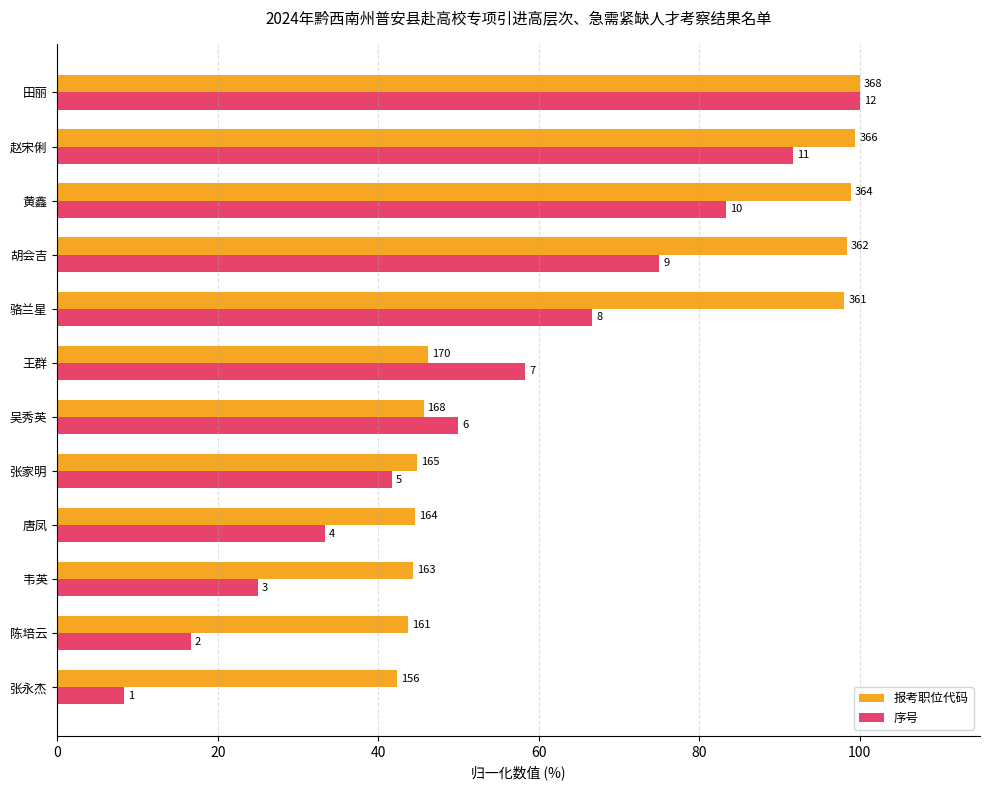

Rank the series by their average value, from highest to lowest.

报考职位代码, 序号